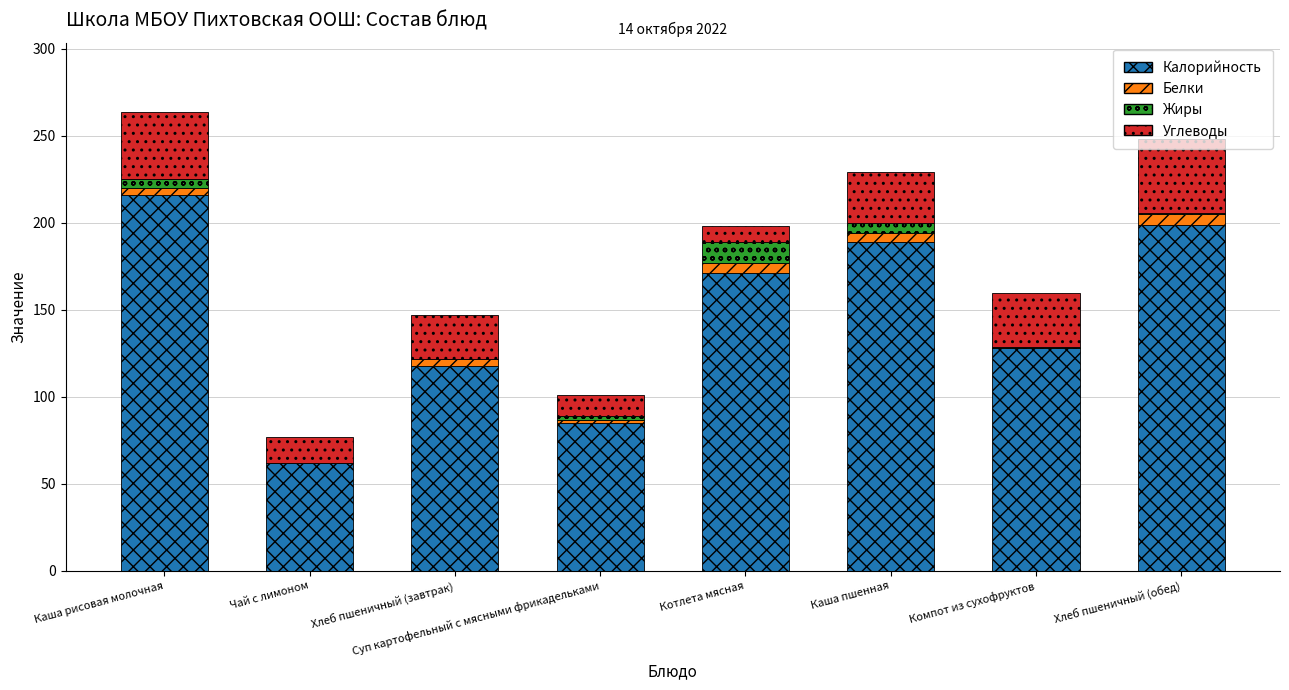

What is the highest value of the Калорийность series?

216